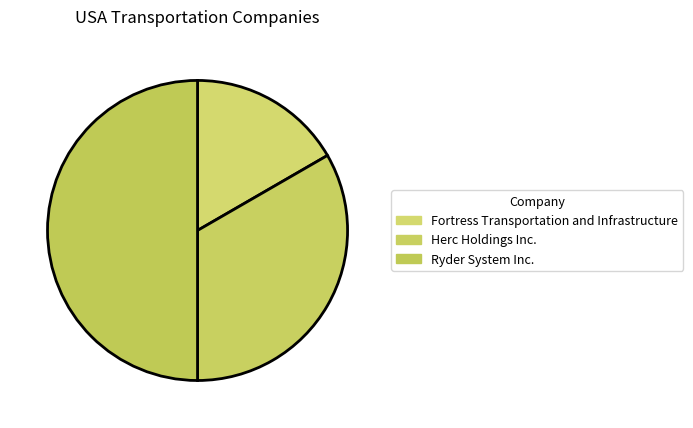

Does Fortress Transportation and Infrastructure represent more than half of the total?

No